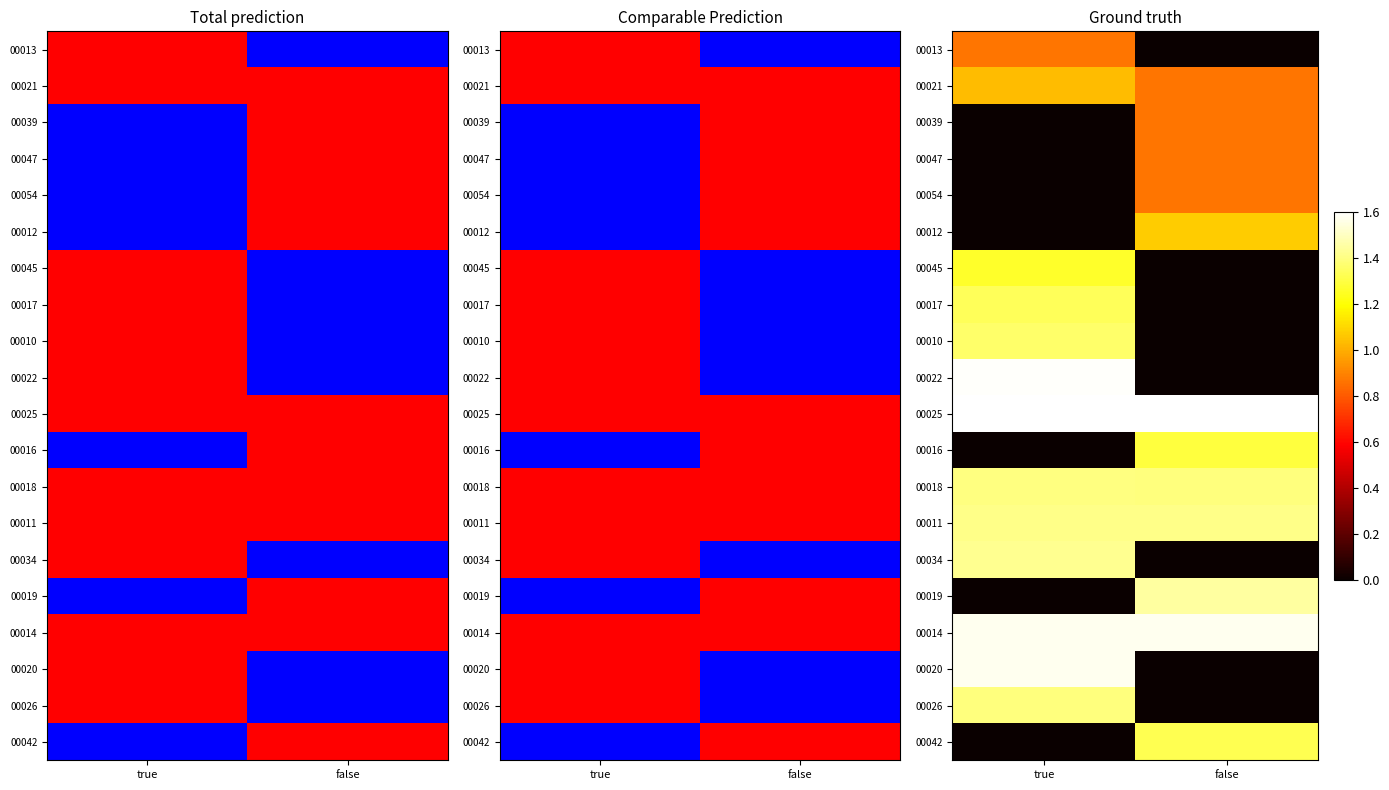

What is the sum of all 00025 values?

3.2